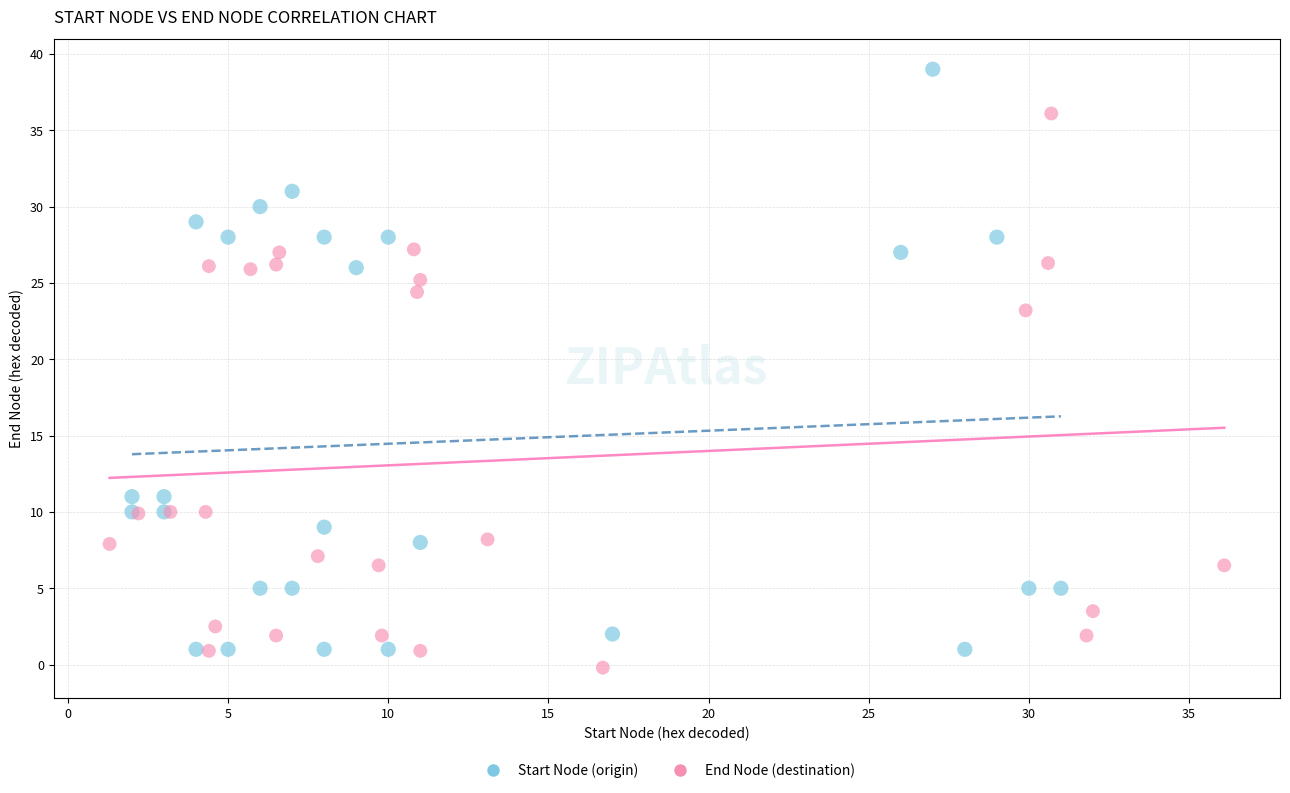

Which series reaches the maximum Y coordinate?

Start Node (origin)